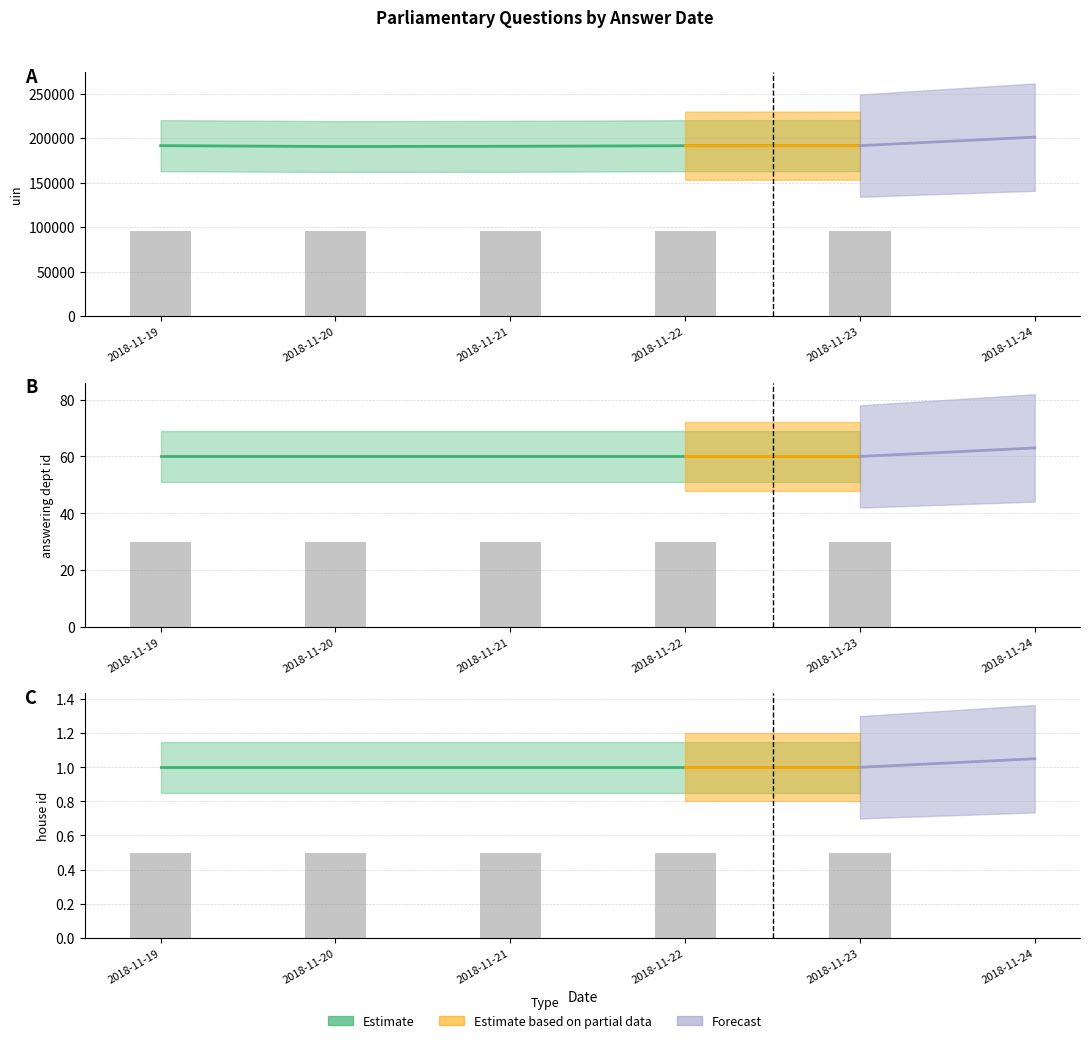

Rank the series at 2018-11-20 from highest to lowest value.

uin, answering dept id, house id